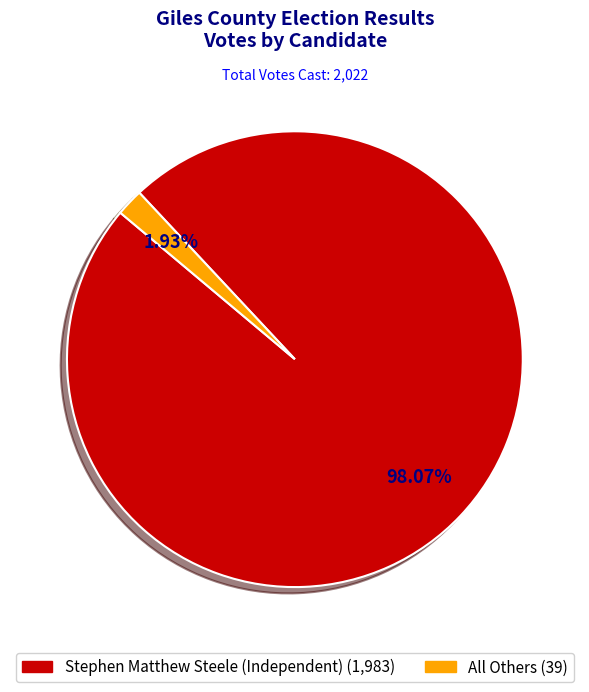

Count the number of slices in the pie.

2